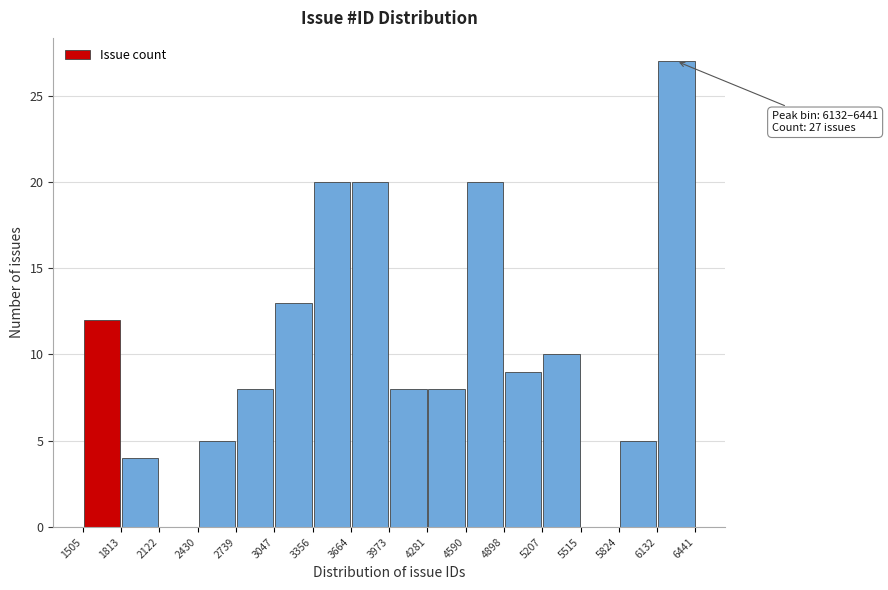

Which range on the x-axis has the tallest bar?

6132 to 6441